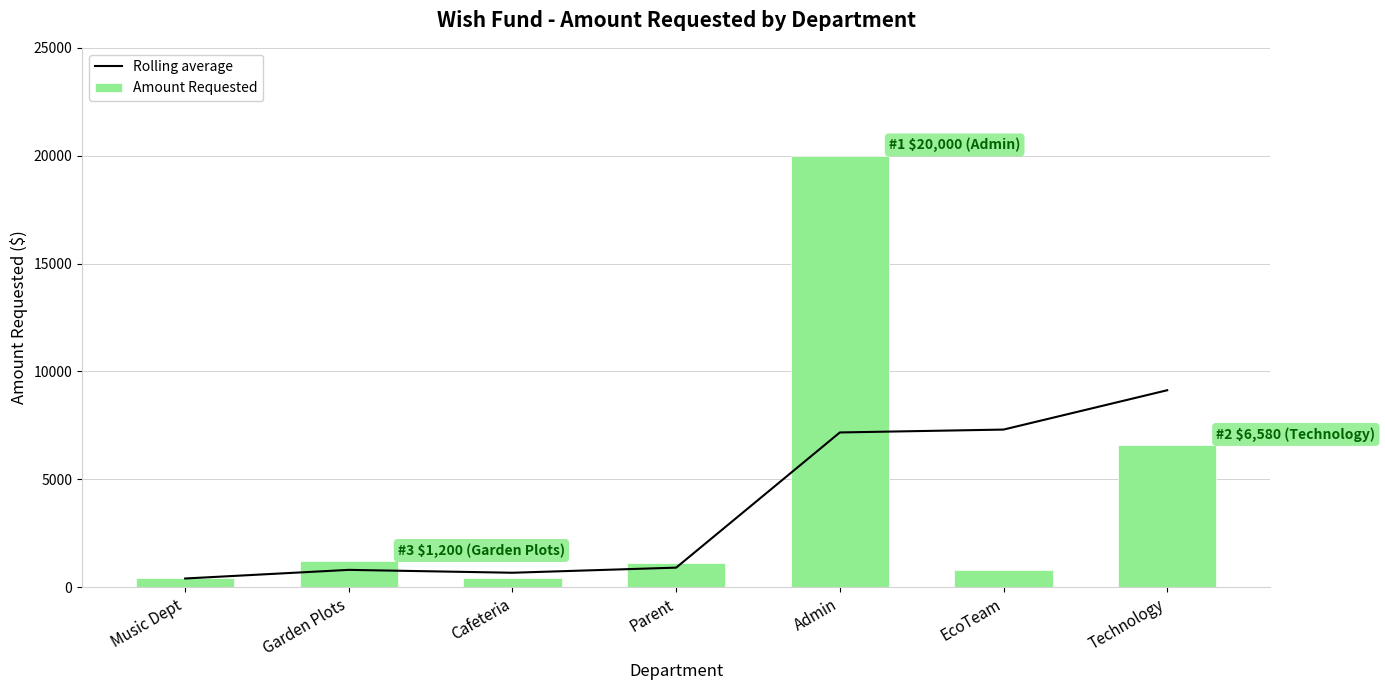

What is the minimum value shown in the chart?

400.0